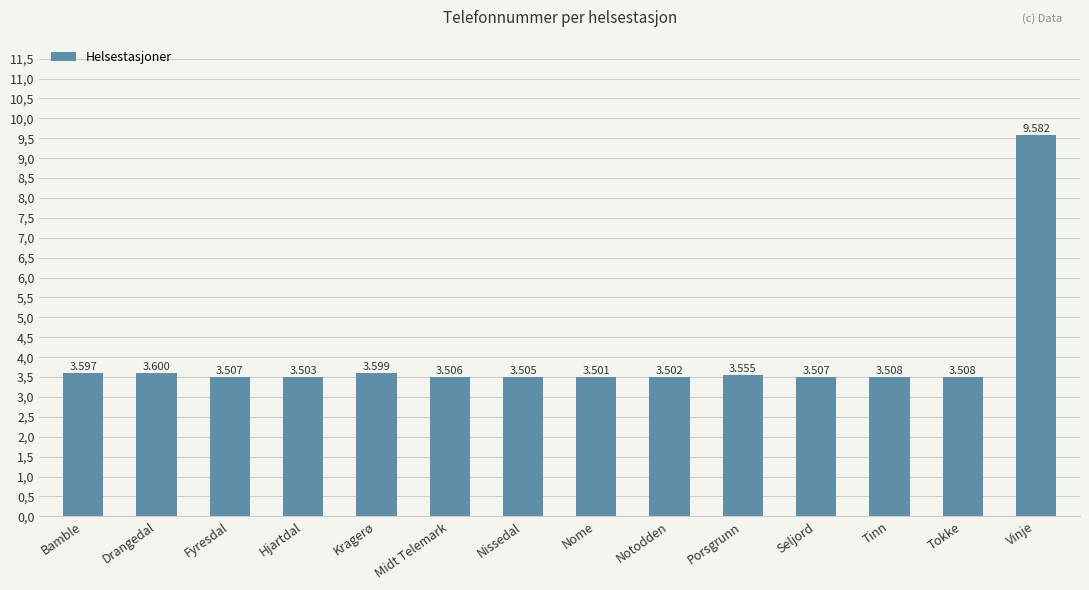

Which label corresponds to the largest value in the chart?

Vinje